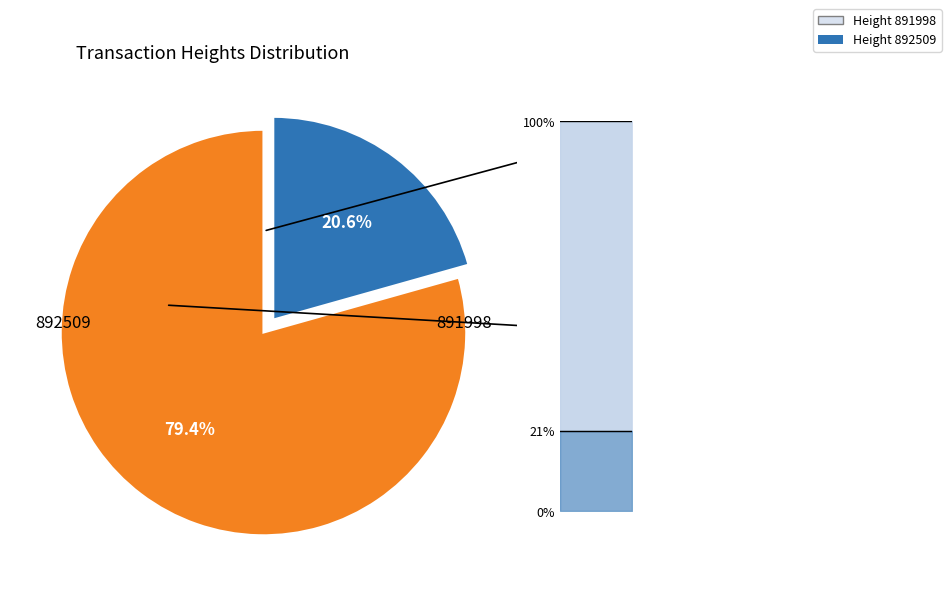

Is it true that 891998 is 26% of the pie?

False